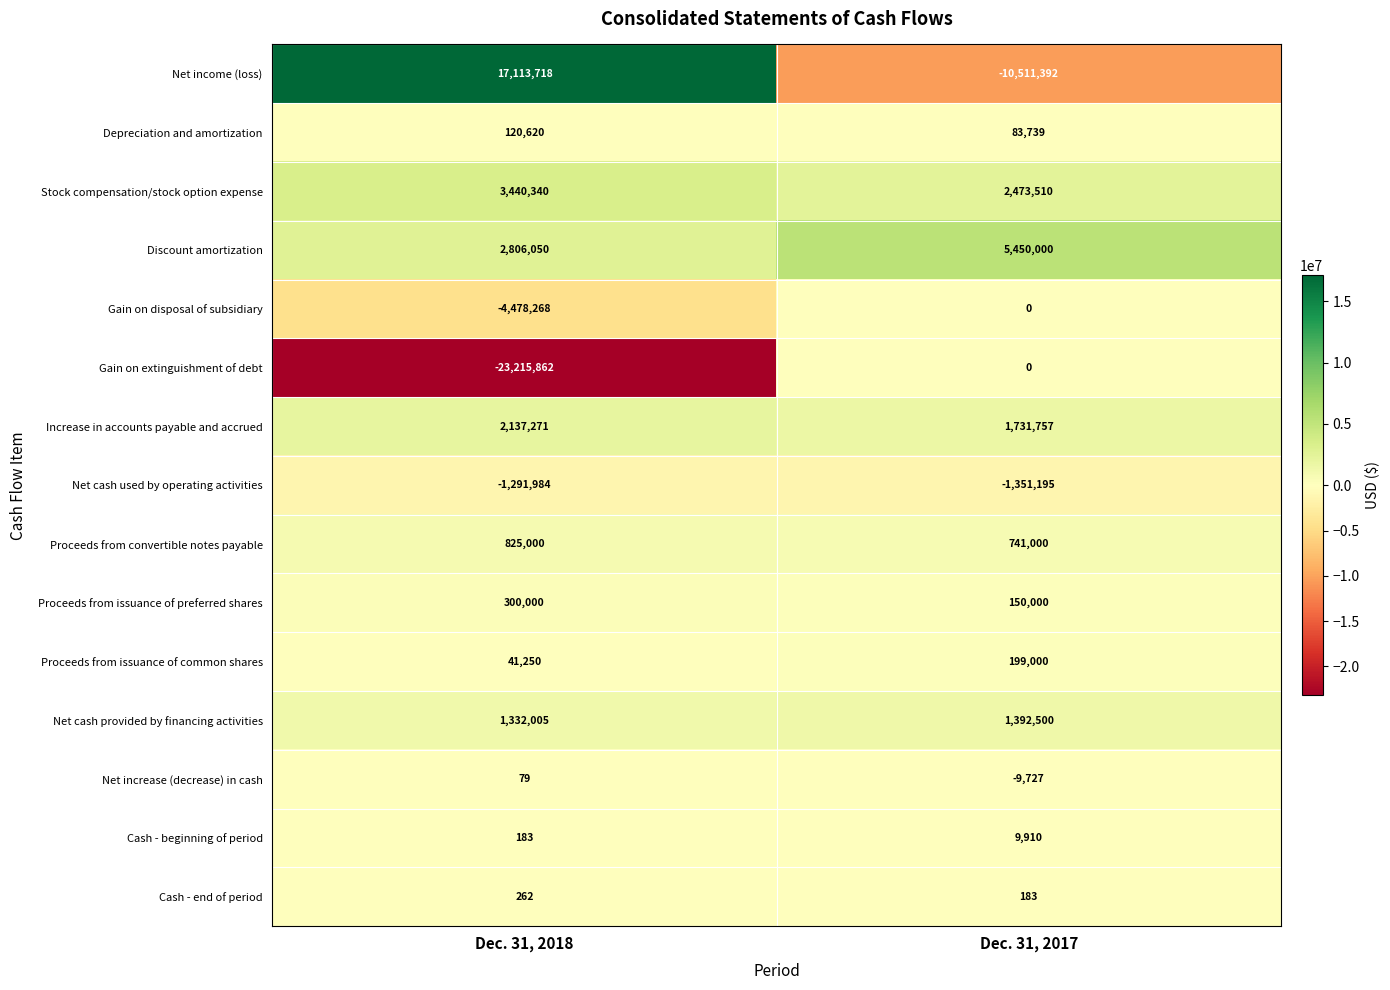

Which series changed the most between Dec. 31, 2018 and Dec. 31, 2017?

Net income (loss)